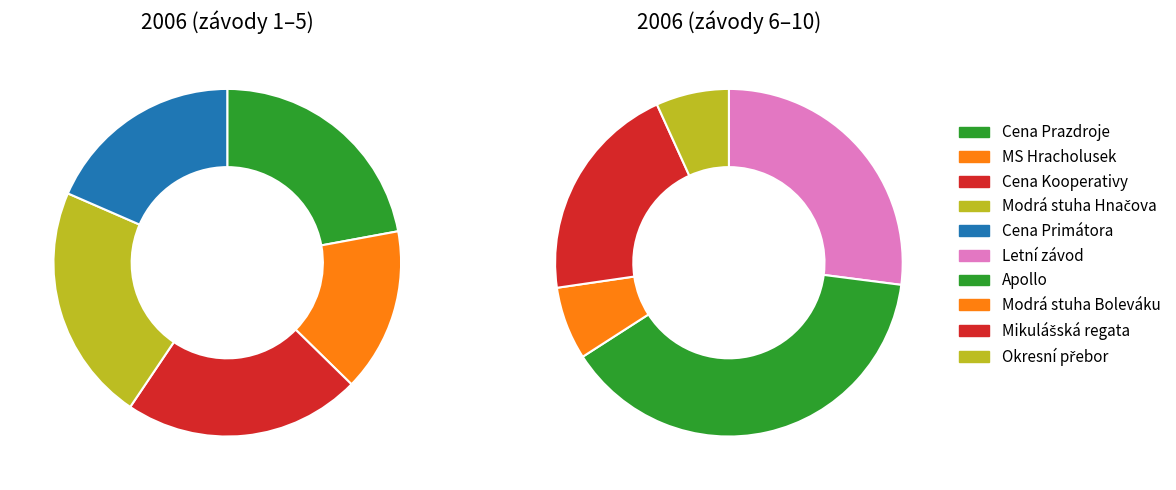

Approximately how many times larger is the value at Mikulášská regata compared to Apollo?

0.5